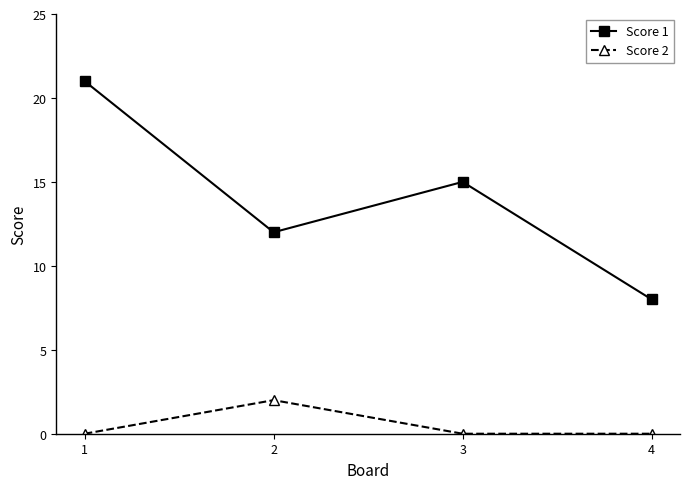

Between 2 and 4, which series saw the biggest shift?

Score 1